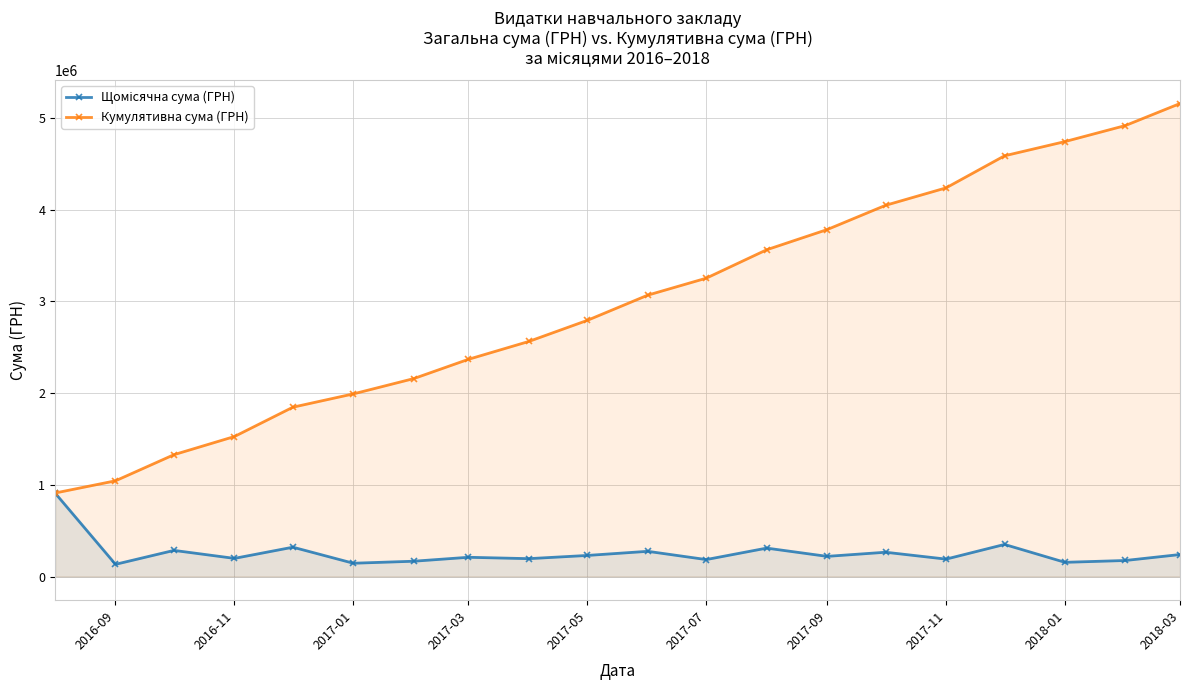

What is the sum of all Кумулятивна сума (ГРН) values?

59906972.9